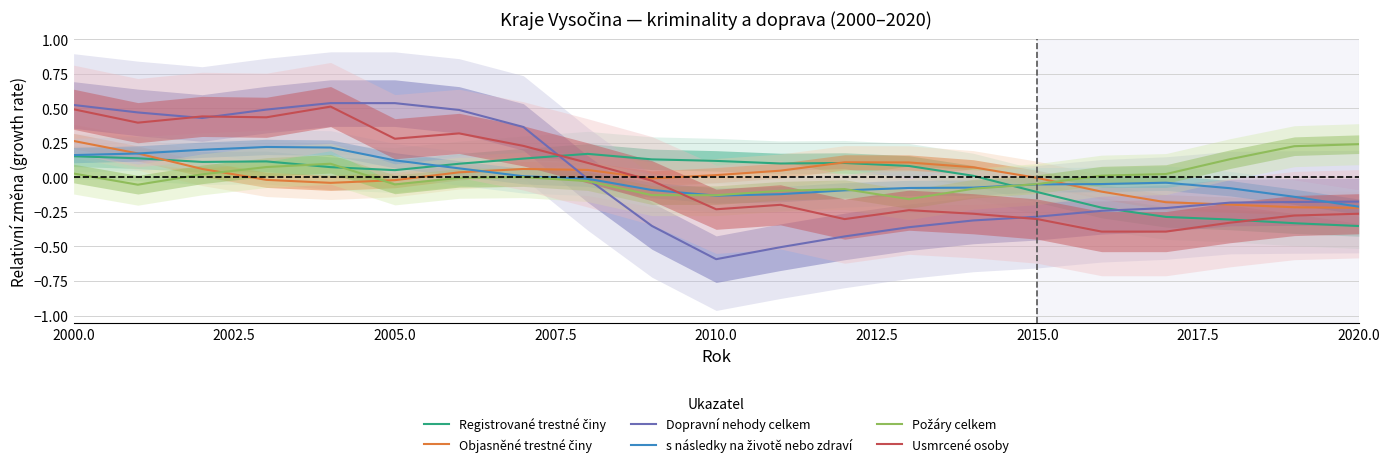

What is the lowest value of the Registrované trestné činy series?

-0.4